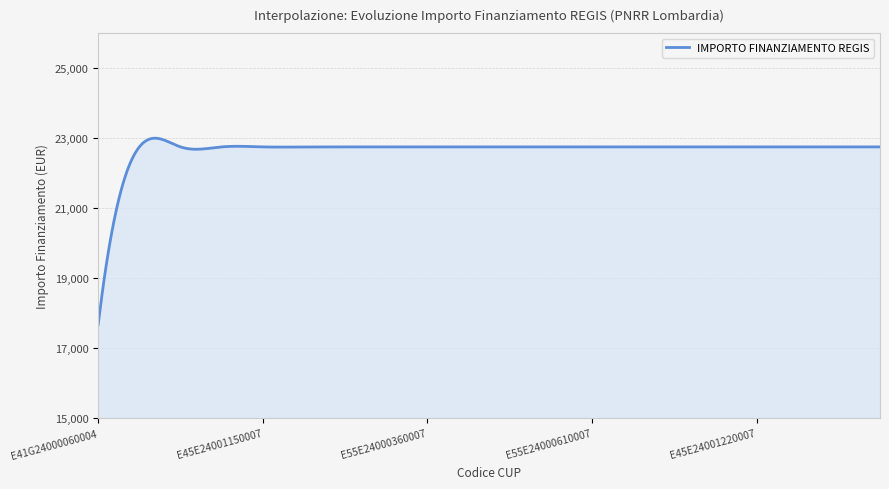

What is the smallest value displayed?

17674.8